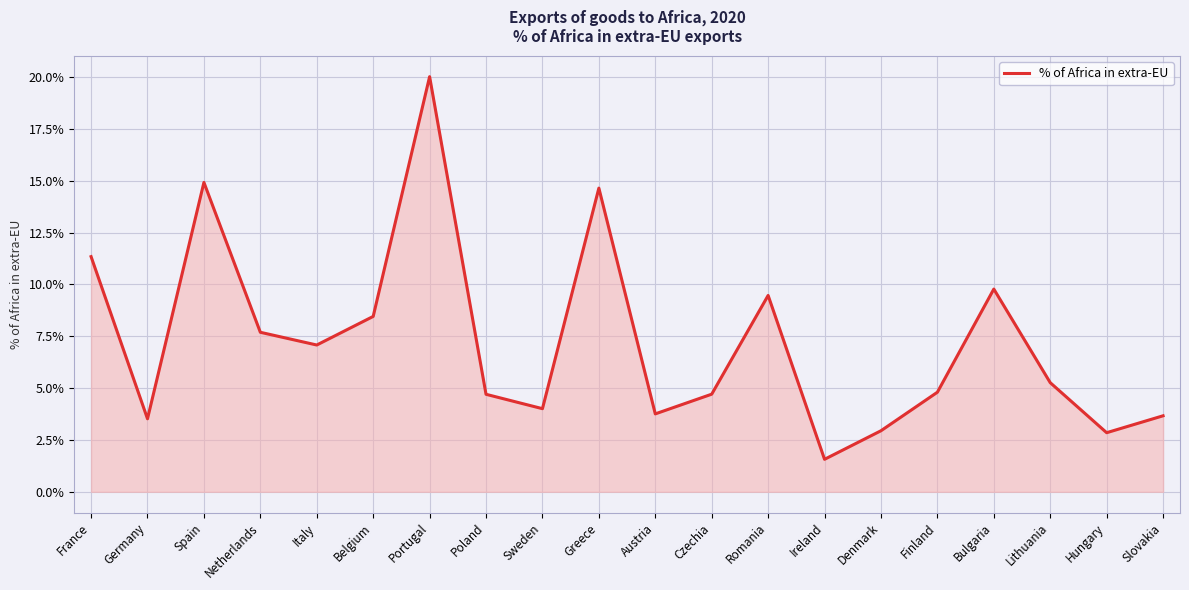

What is the difference between the maximum and minimum values?

18.5